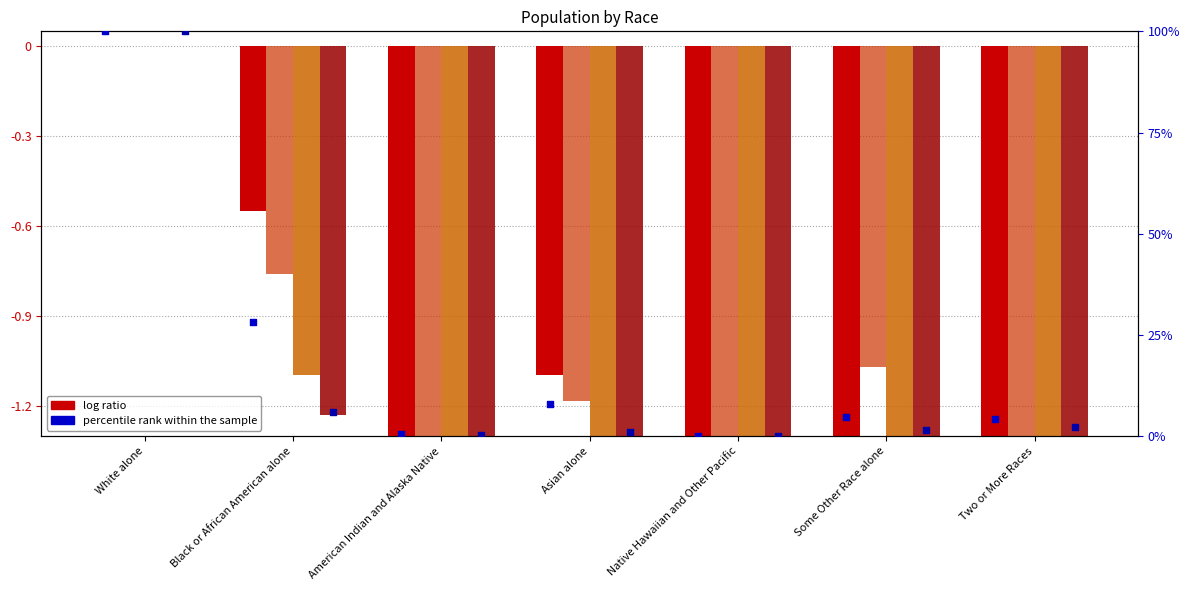

At how many categories does at least one series exceed 36?

1